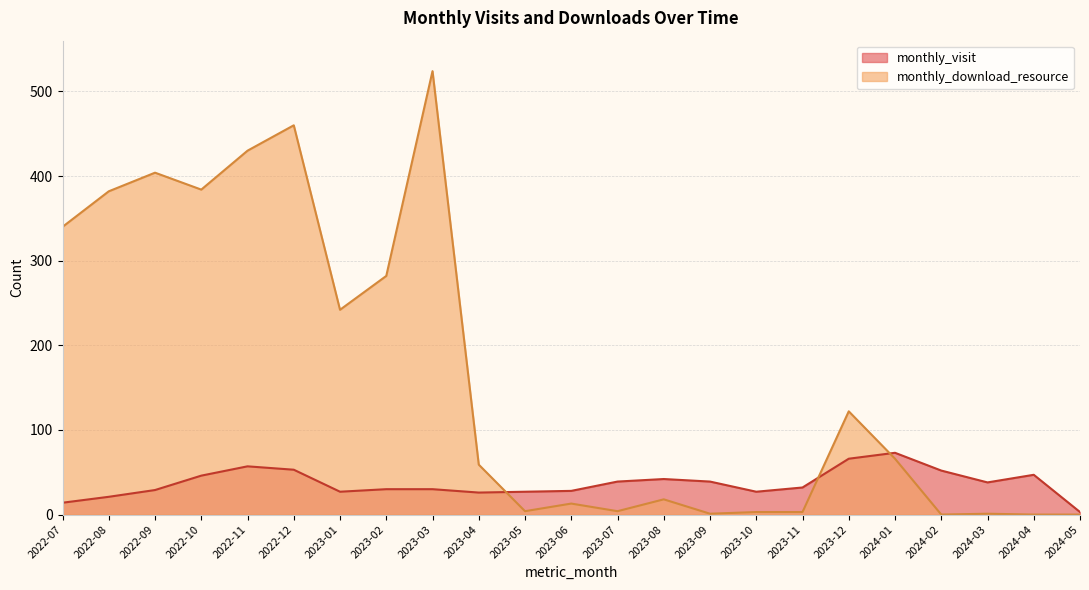

Reading left to right, transcribe all the data shown in this chart.

monthly_visit: 2022-07=14	2022-08=21	2022-09=29	2022-10=46	2022-11=57	2022-12=53	2023-01=27	2023-02=30	2023-03=30	2023-04=26	2023-05=27	2023-06=28	2023-07=39	2023-08=42	2023-09=39	2023-10=27	2023-11=32	2023-12=66	2024-01=73	2024-02=52	2024-03=38	2024-04=47	2024-05=3
monthly_download_resource: 2022-07=340	2022-08=382	2022-09=404	2022-10=384	2022-11=430	2022-12=460	2023-01=242	2023-02=282	2023-03=524	2023-04=59	2023-05=4	2023-06=13	2023-07=4	2023-08=18	2023-09=1	2023-10=3	2023-11=3	2023-12=122	2024-01=66	2024-02=0	2024-03=1	2024-04=0	2024-05=0